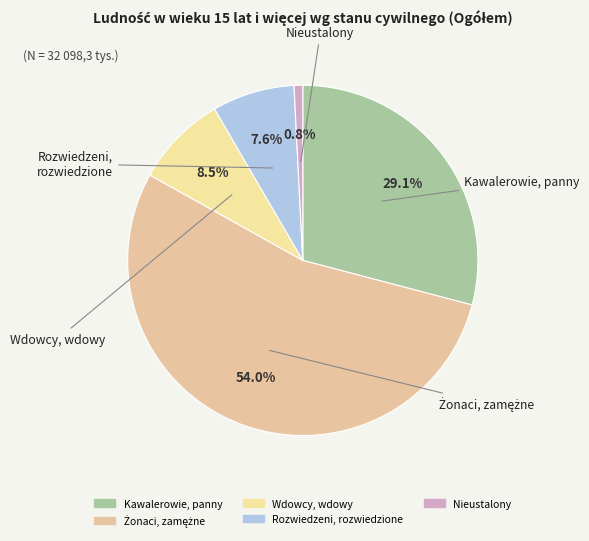

Which category has the smallest portion of the pie?

Nieustalony